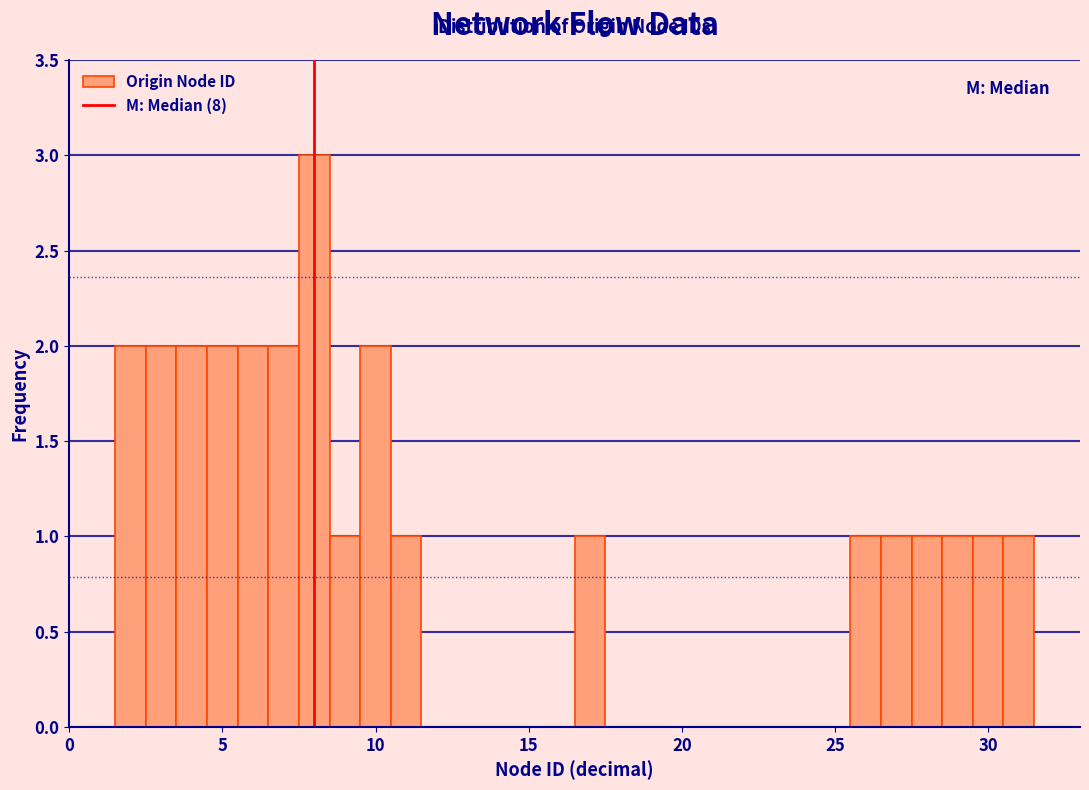

Around what value on the x-axis is the tallest bar? Give the approximate position of its centre, as read against the axis.

8.0